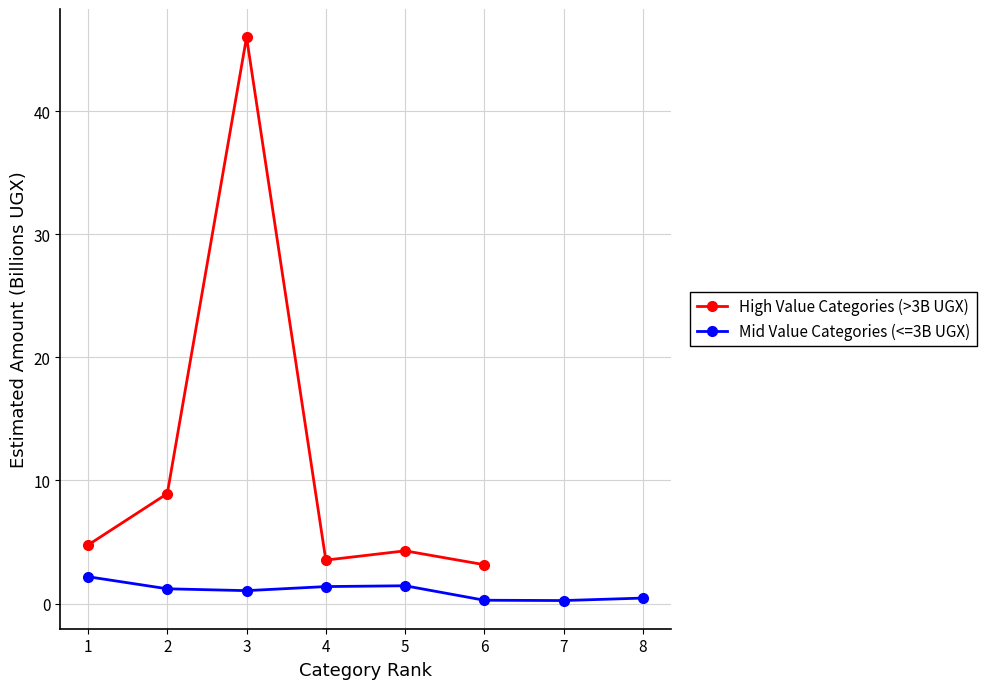

What is the value of the High Value Categories (>3B UGX) point at the 2nd from the left?

8.9